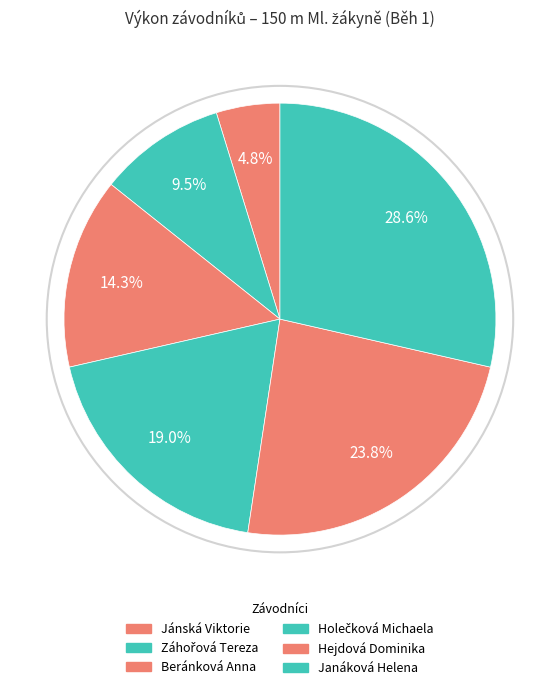

True or false: Janáková Helena accounts for 29% of the total.

True